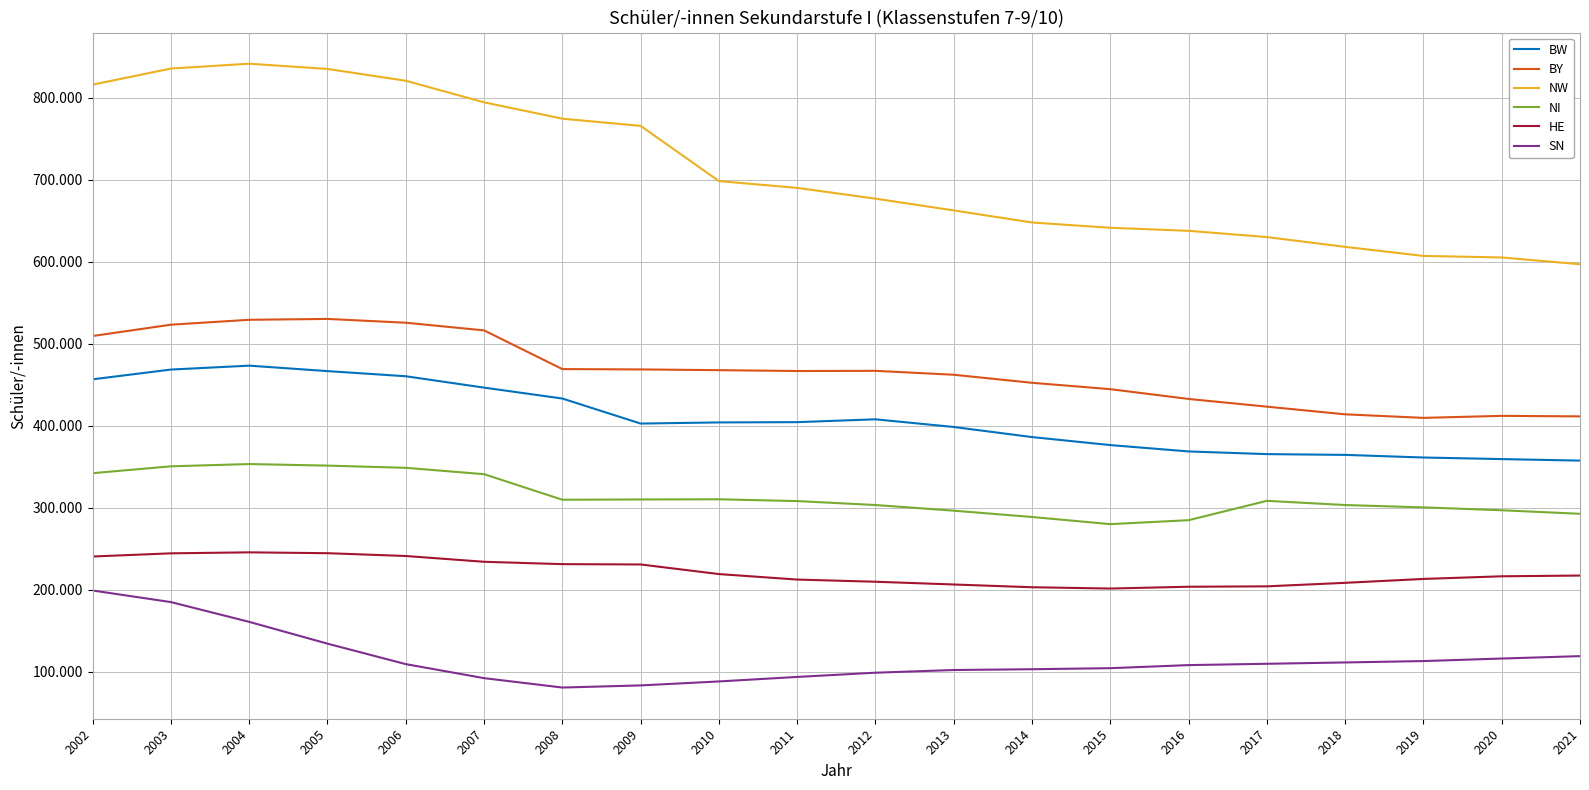

True or false: BW and NI intersect in this chart.

False